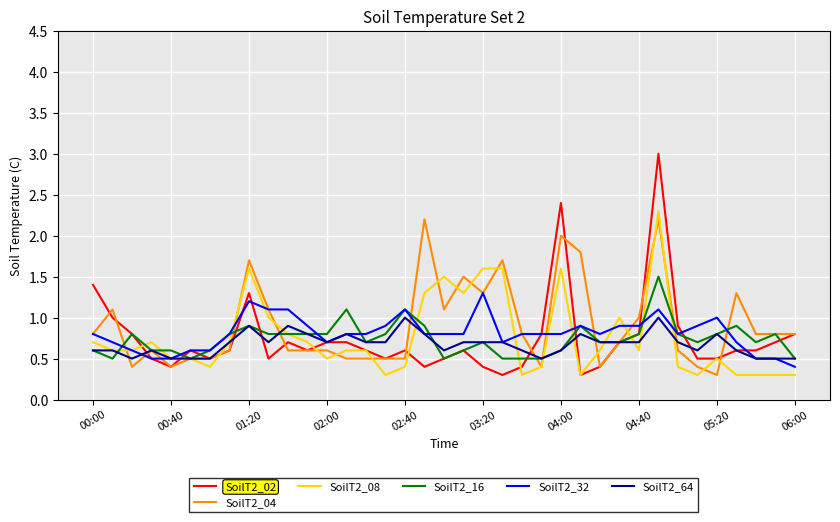

What is the smallest value displayed?

0.3